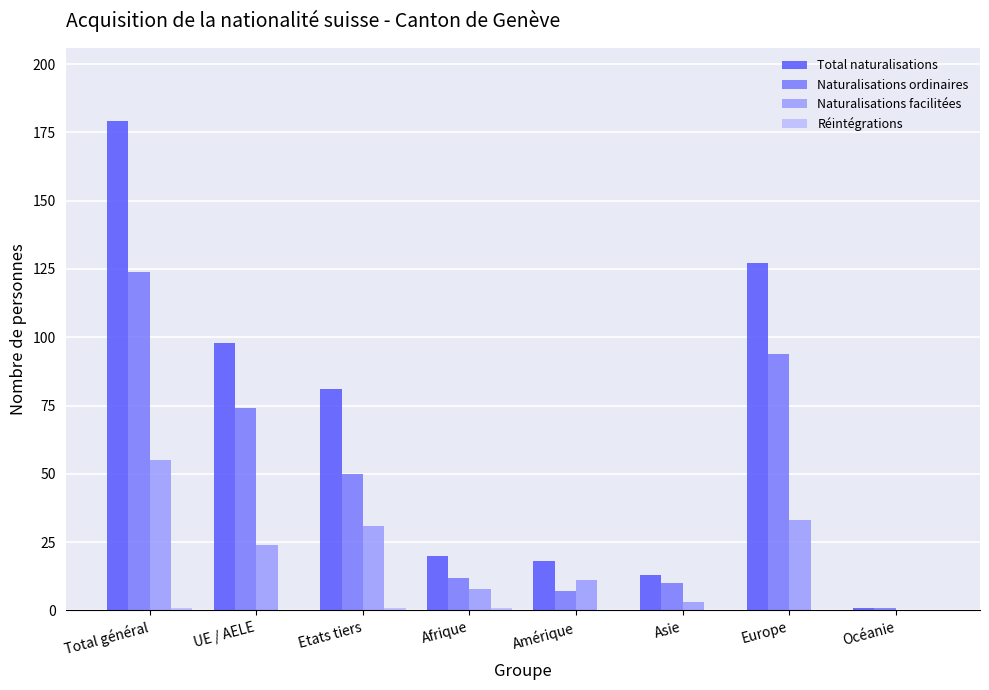

How many positive values does the Naturalisations facilitées series have?

7